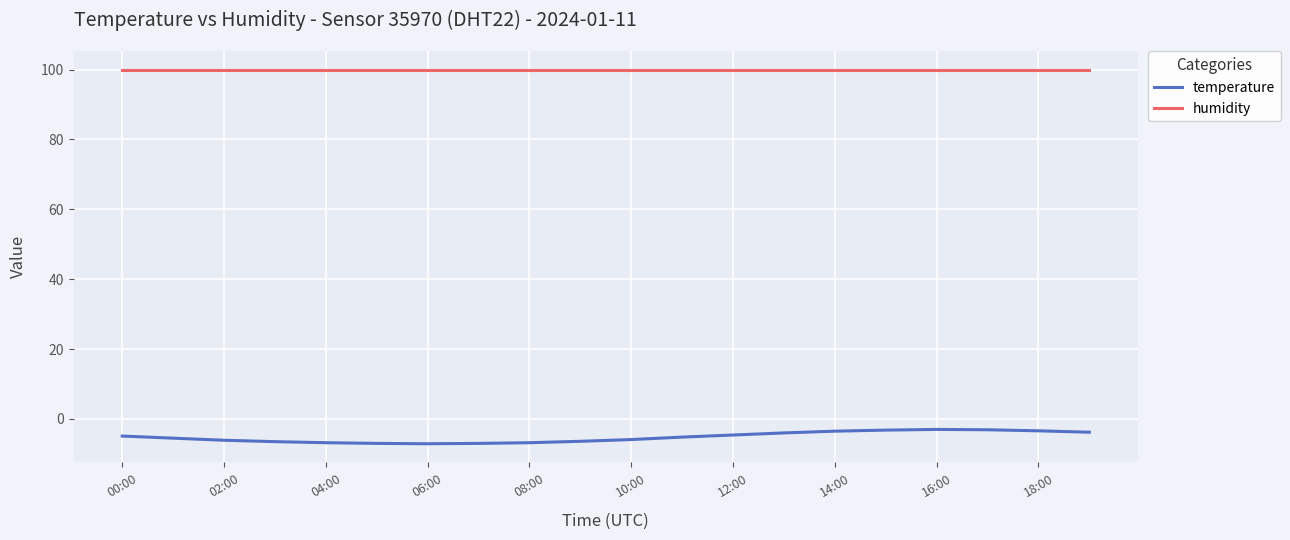

What is the difference between the maximum and minimum values in the temperature series?

4.1